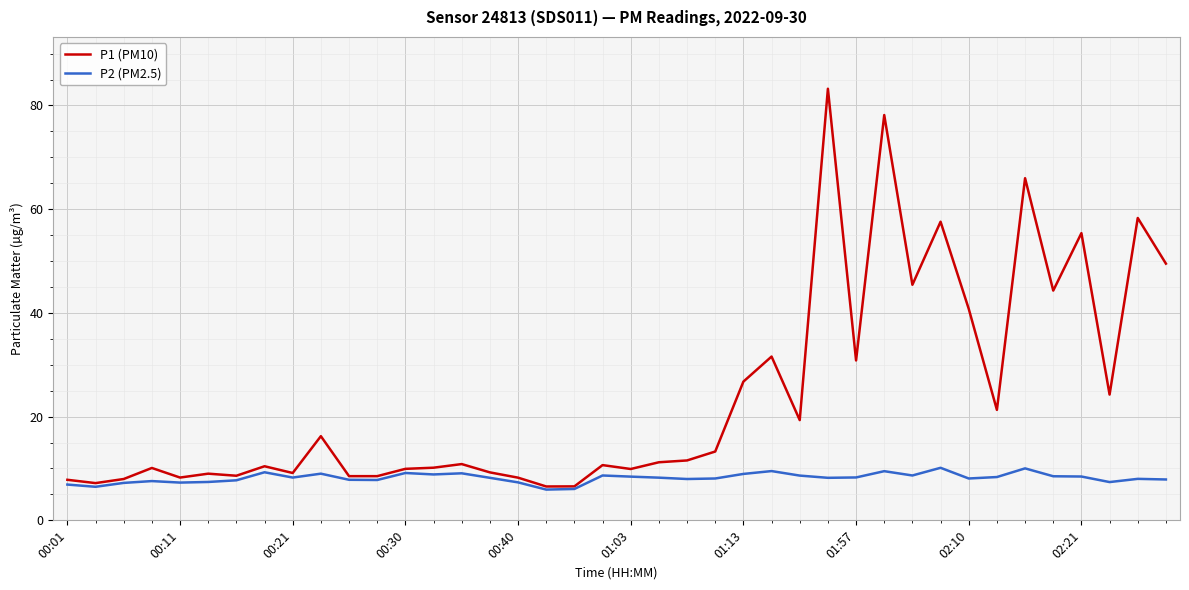

List the series in order of their overall mean, lowest first.

P2 (PM2.5), P1 (PM10)